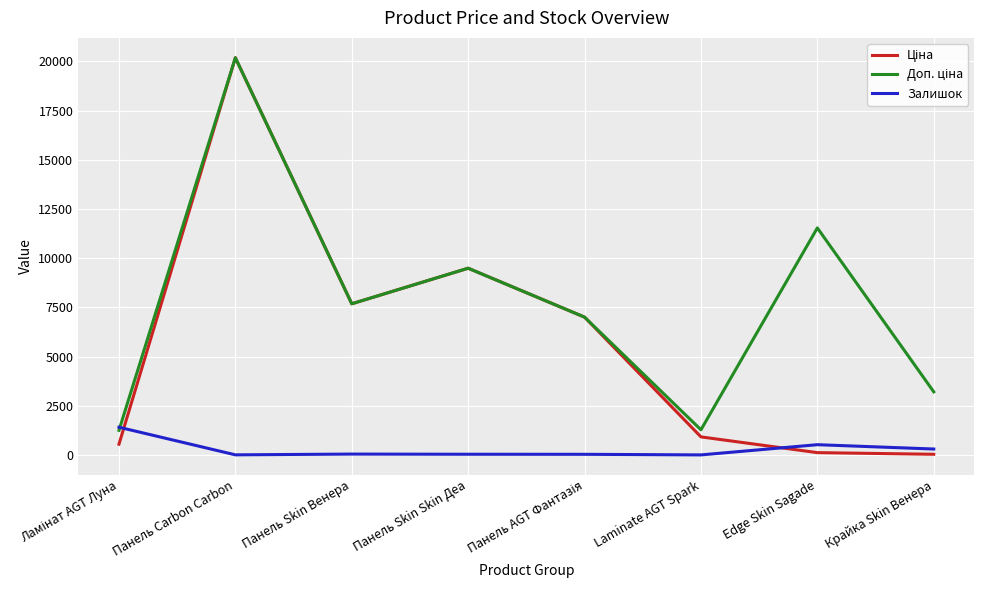

True or false: Залишок has a value of 0.0 at Laminate AGT Spark.

True